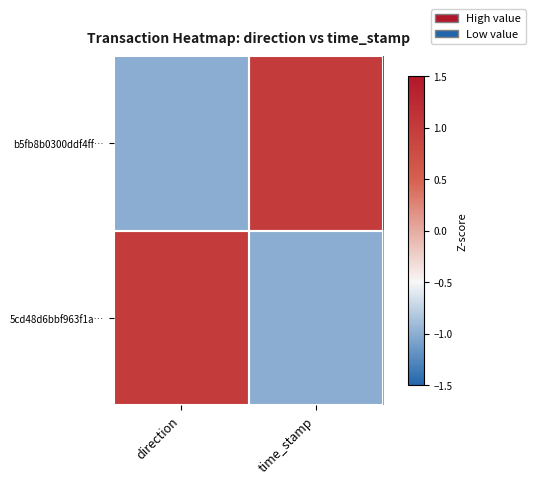

What is the difference between the highest and lowest values at time_stamp?

2